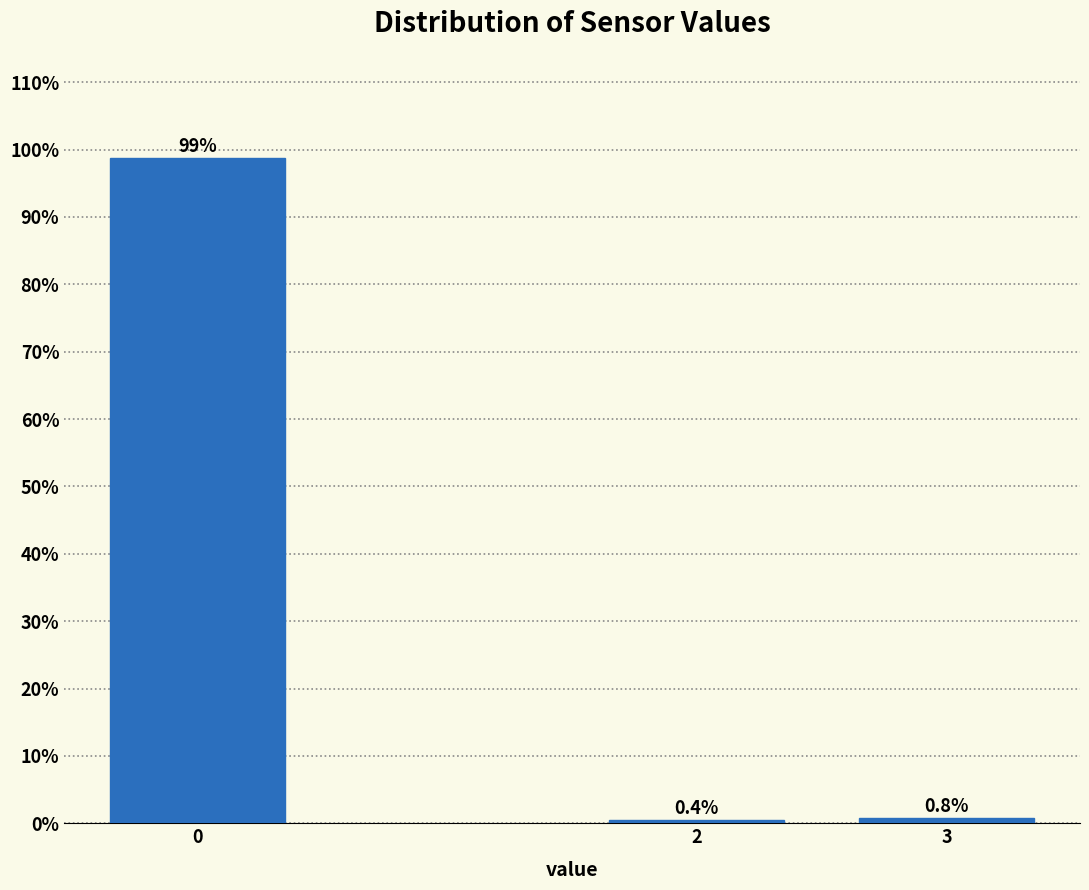

Reading left to right, transcribe all the data shown in this chart.

98.7	0.4	0.8